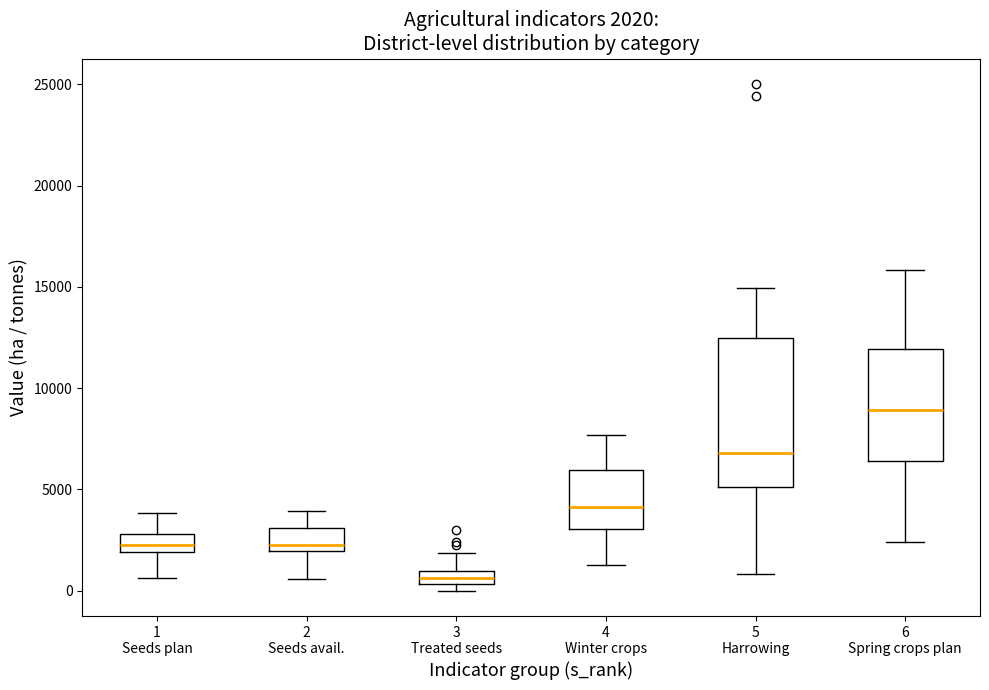

Which box has the lowest median line?

3 Treated seeds